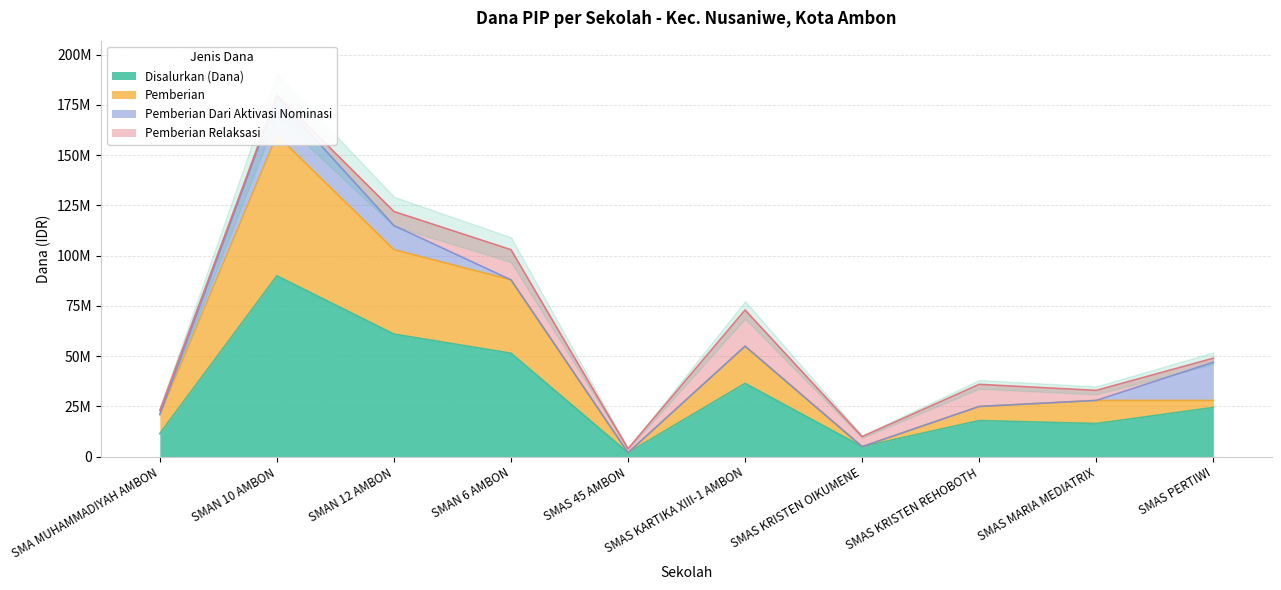

At how many categories does at least one series exceed 176090915?

1